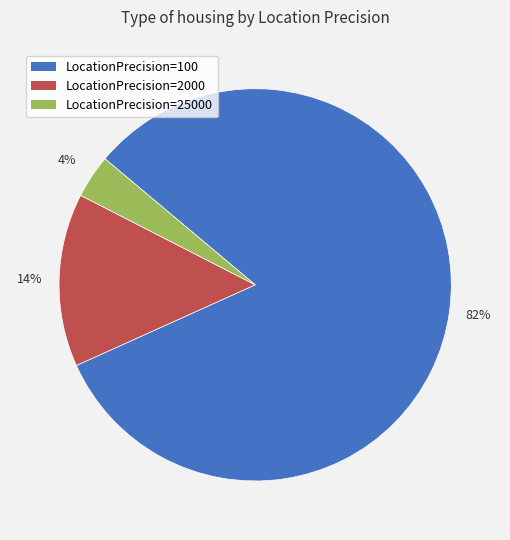

To the nearest percent, what is the average slice percentage?

33%